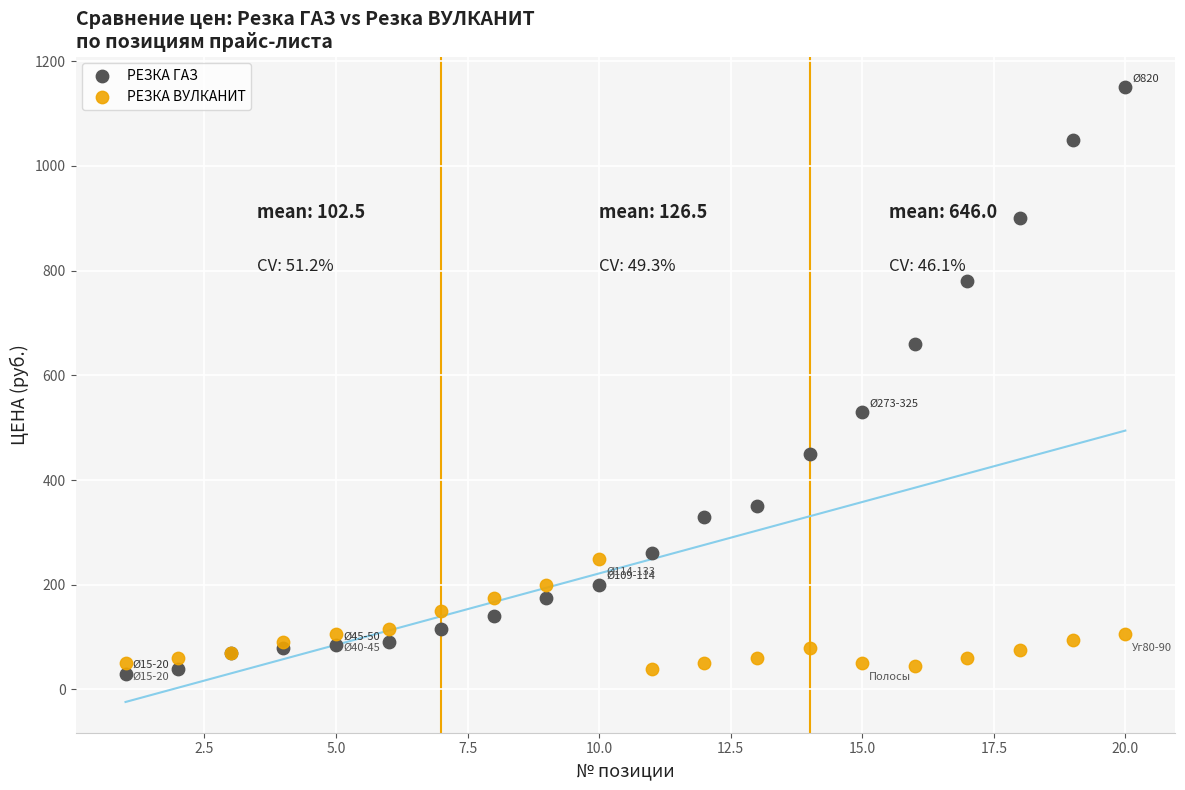

Which series reaches the maximum Y coordinate?

РЕЗКА ГАЗ